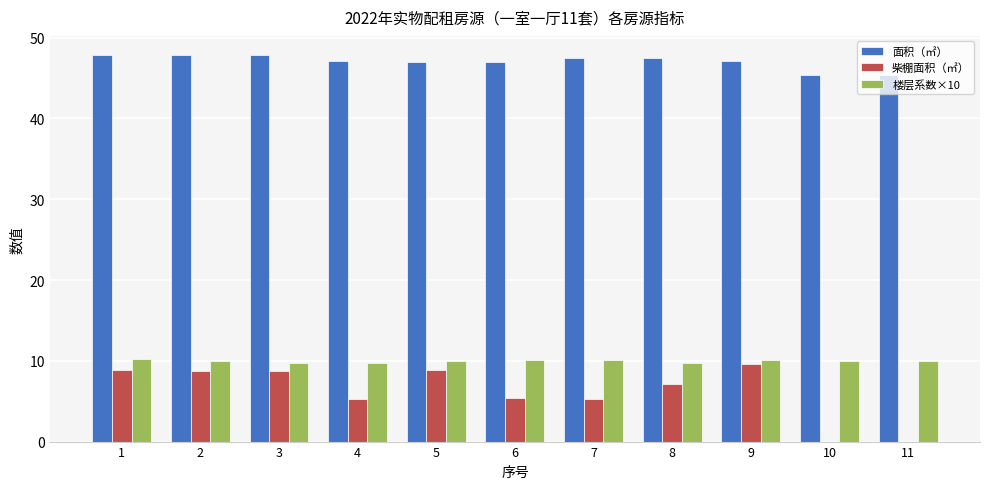

How many data points does each series have?

11